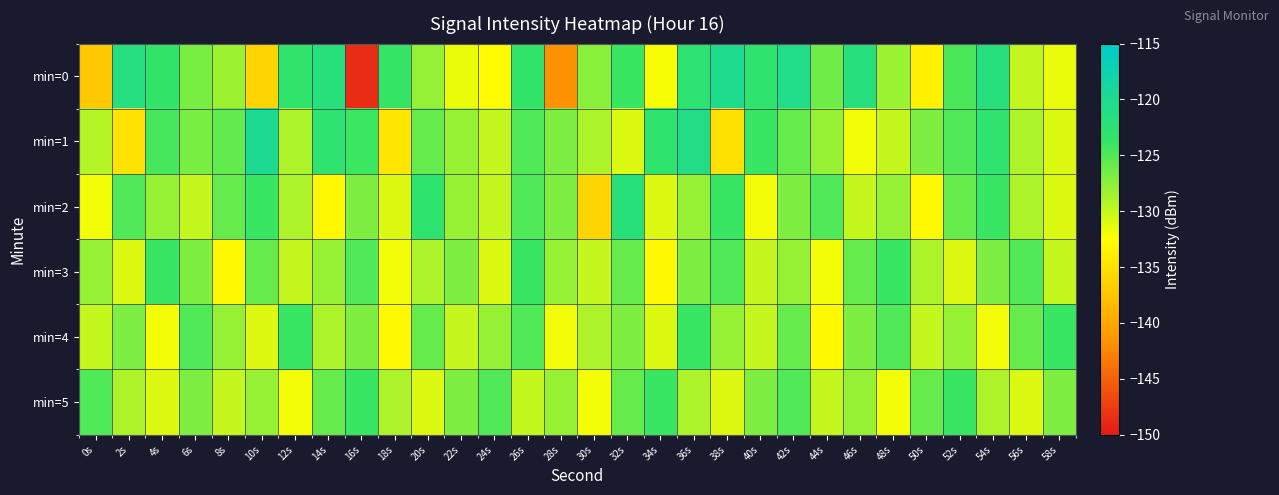

Count the number of data series in this chart.

6